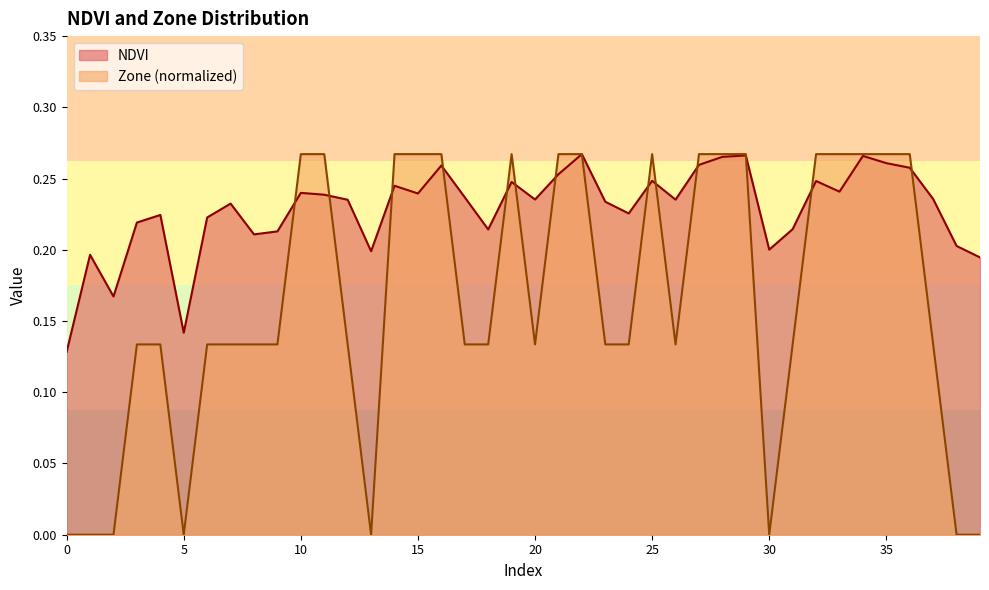

The value of Zone at 38 is 0.2. True or false?

False